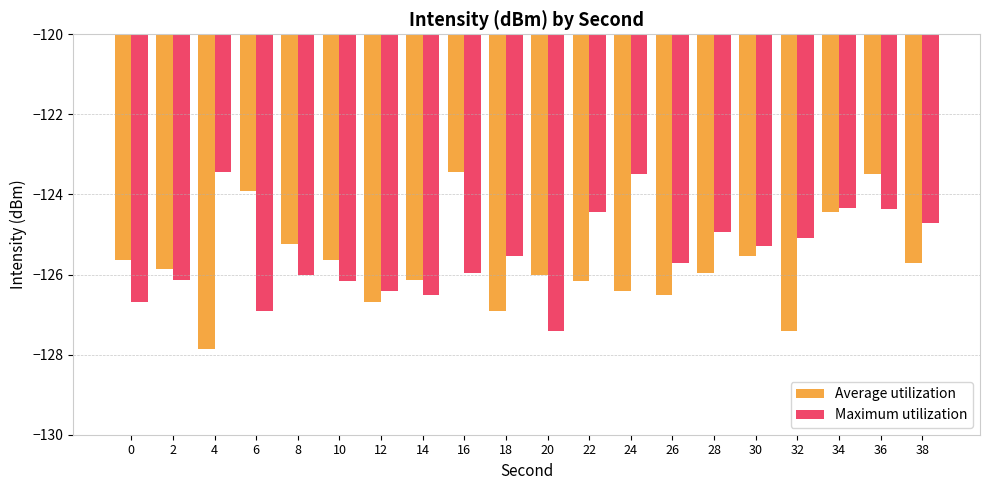

How many groups of bars are there?

20